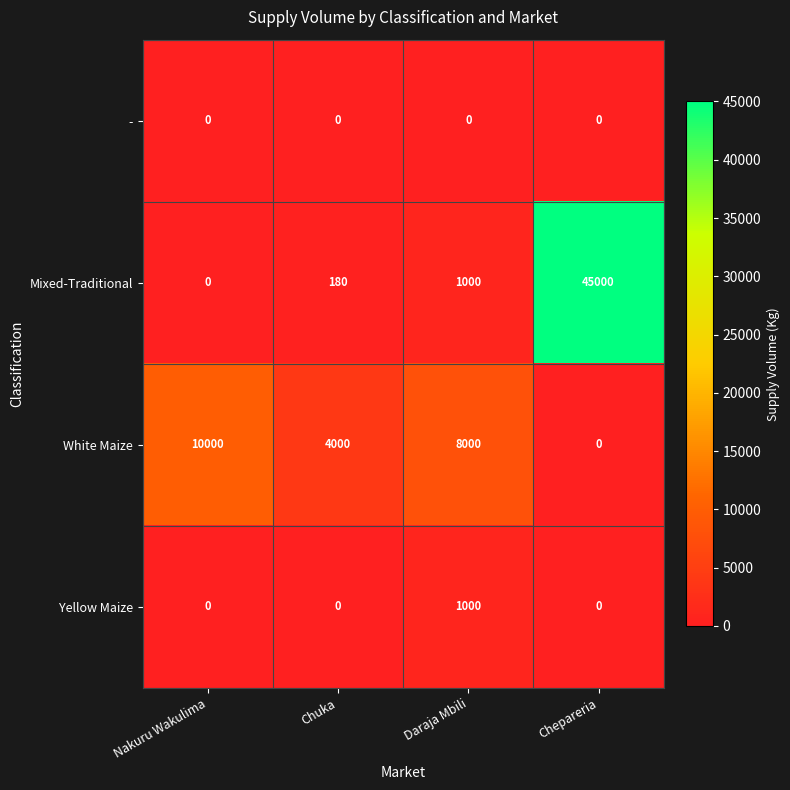

Which series has the widest spread of values?

Mixed-Traditional